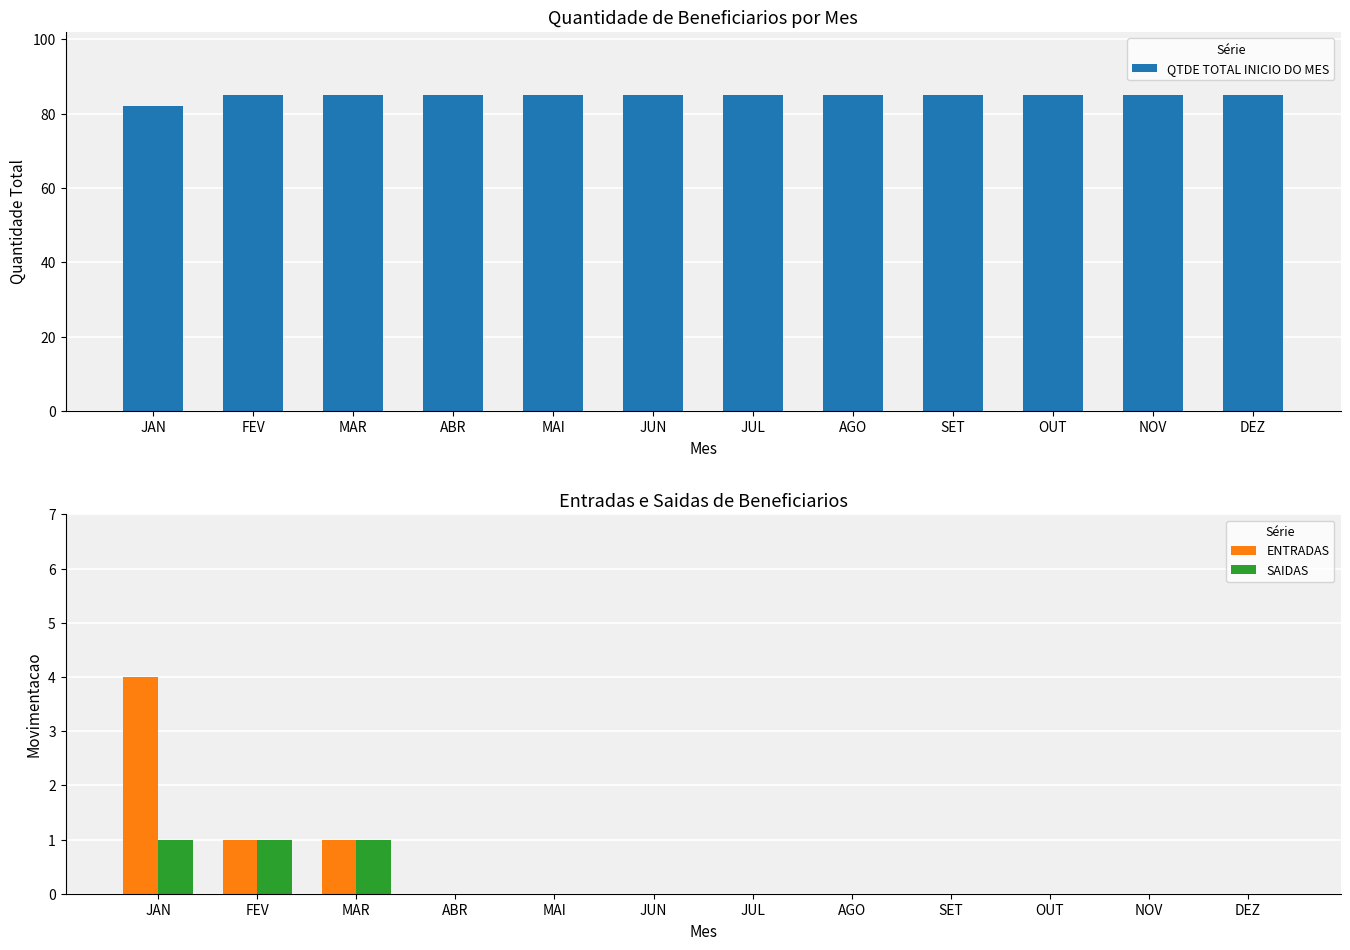

What is the total value across all series at SET?

85